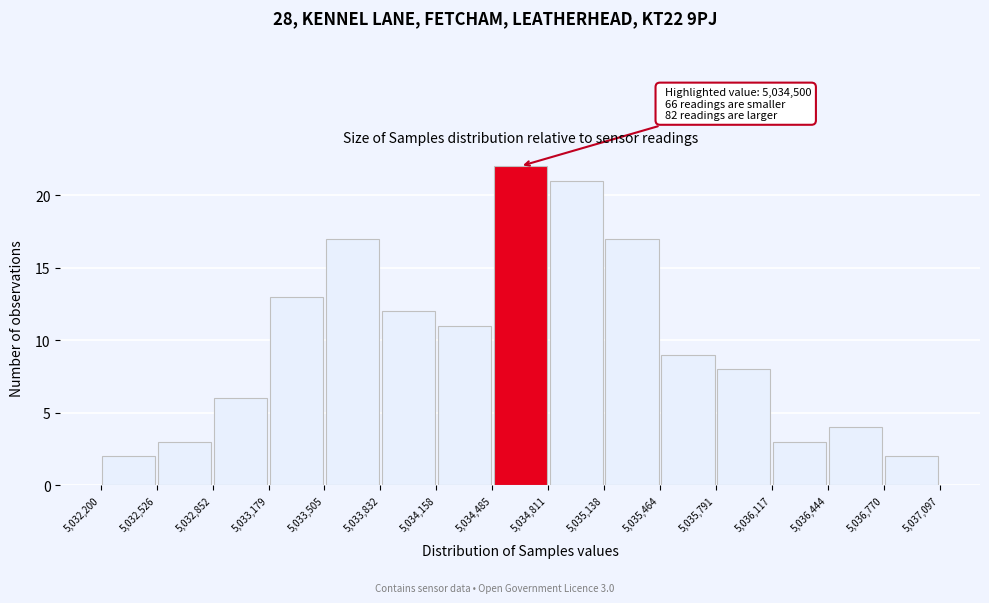

Which range on the x-axis has the tallest bar?

5,034,485 to 5,034,811